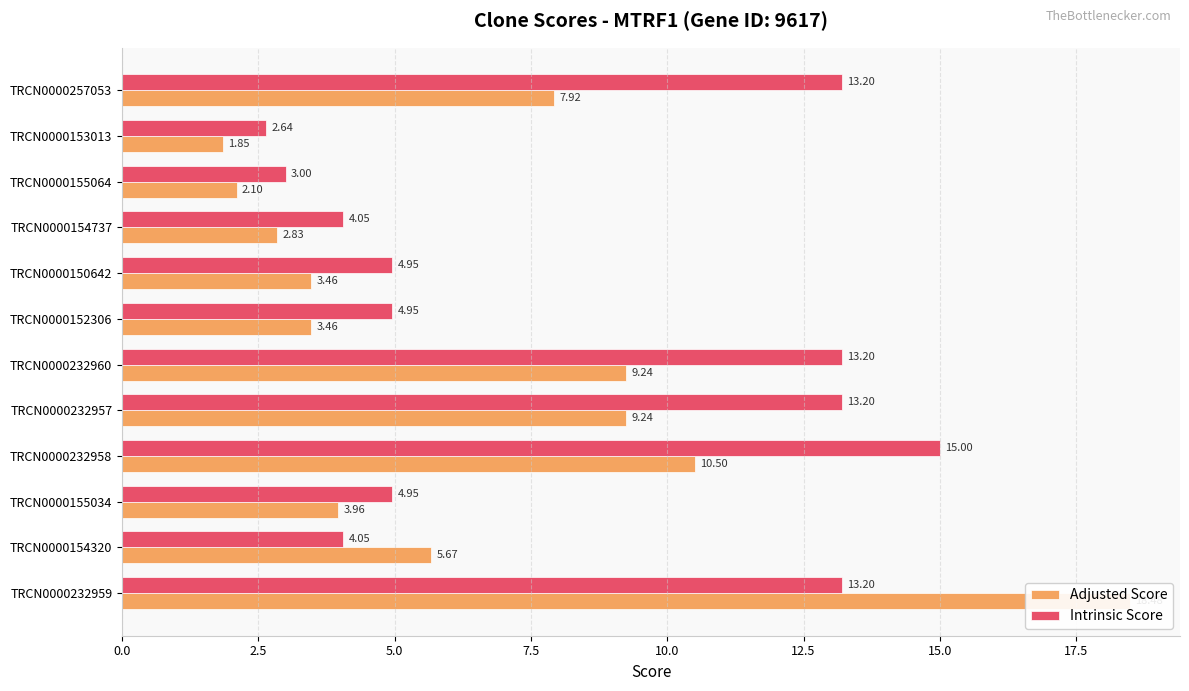

What are all the series names shown in the legend?

Adjusted Score, Intrinsic Score